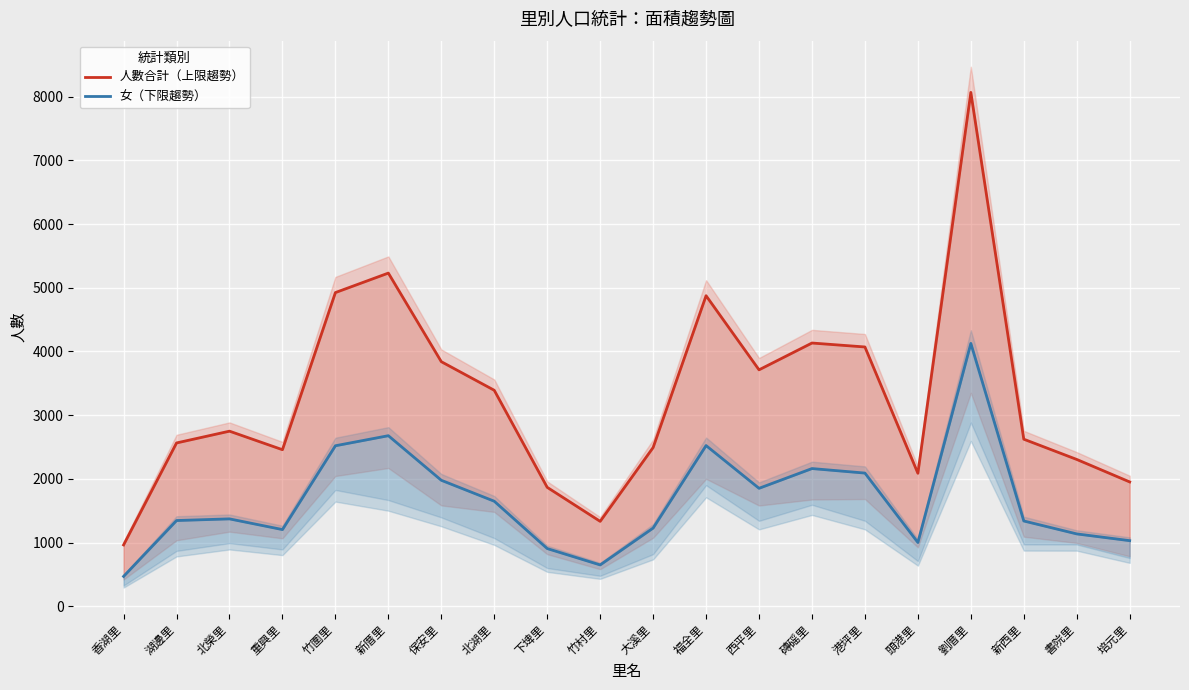

What is the sum of all 人數合計（上限趨勢） values?

65621